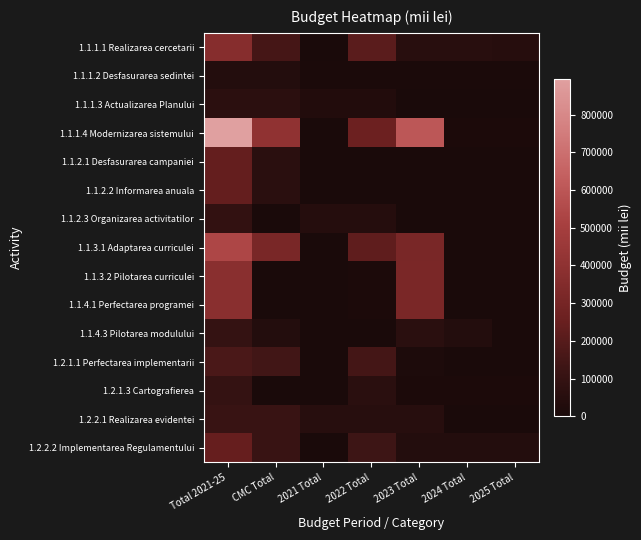

Which series changed the most between CMC Total and 2025 Total?

1.1.1.4 Modernizarea sistemului